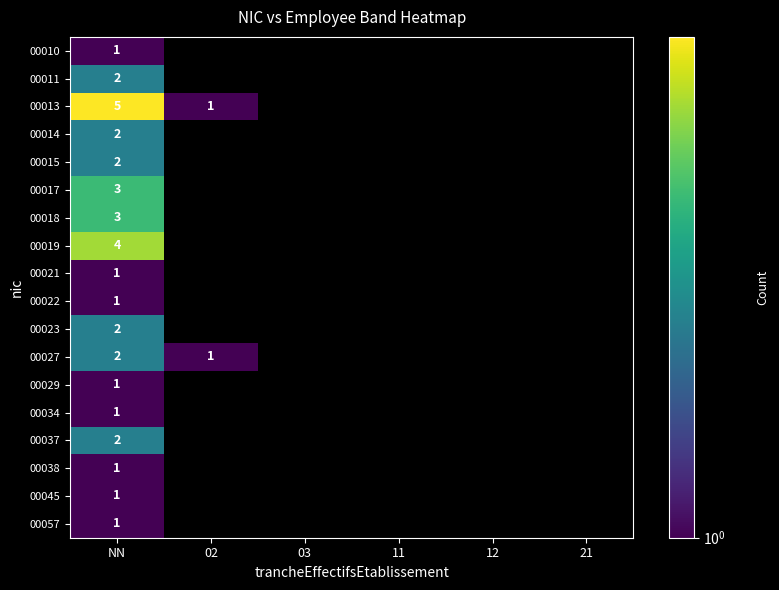

At which category is the sum across all series the highest?

NN